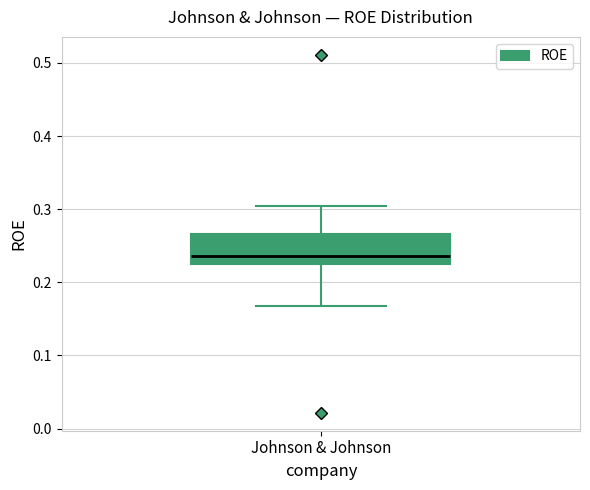

Read this box plot against the y-axis: the position of the median line, the range covered by the box, and the ends of both whiskers. The values are not printed on the chart, so give them approximately, as read against the axis.

median 0.24, box 0.22 to 0.27, whiskers 0.17 to 0.30